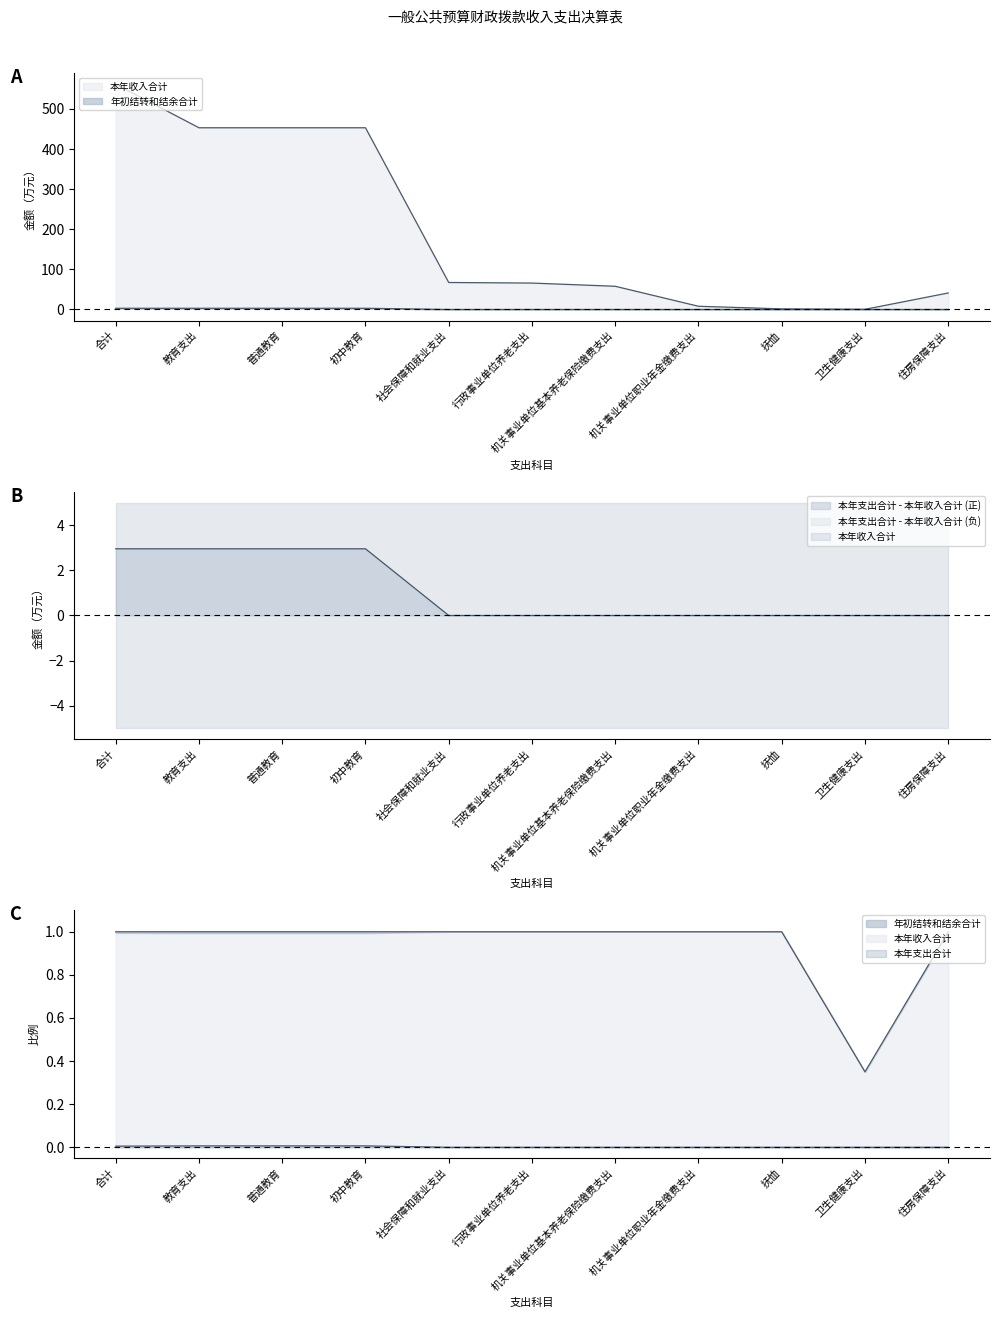

What is the total value across all series at 机关事业单位基本养老保险缴费支出?

57.9